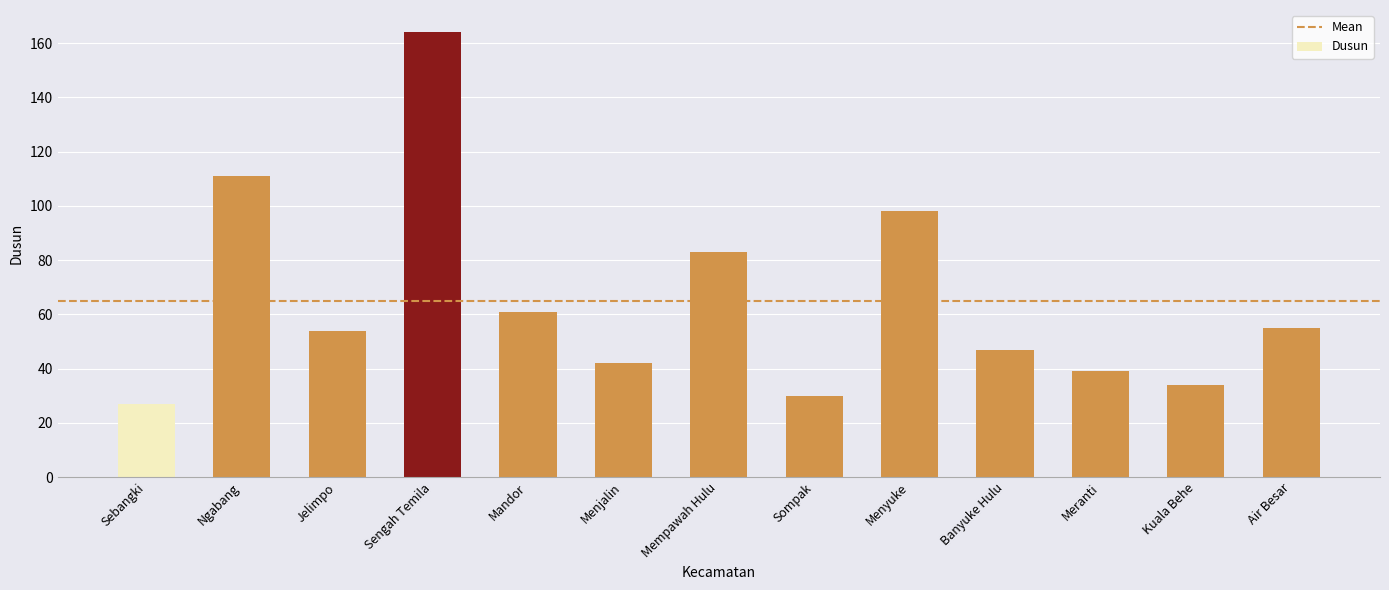

What is the change in value from Ngabang to Banyuke Hulu?

-64